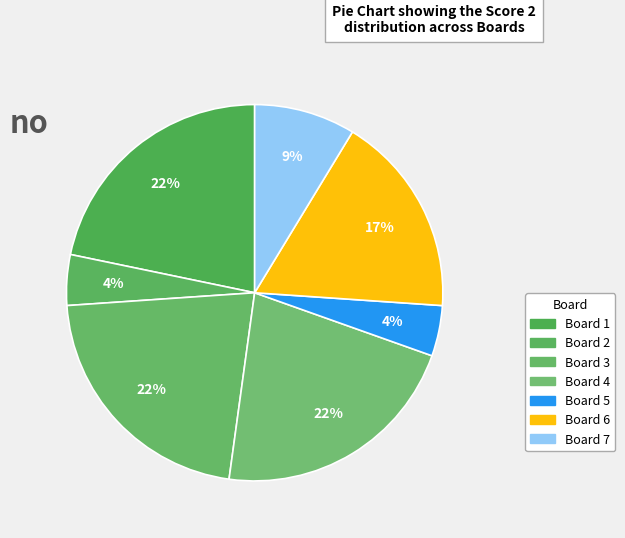

To the nearest percent, what is the average slice percentage?

14%